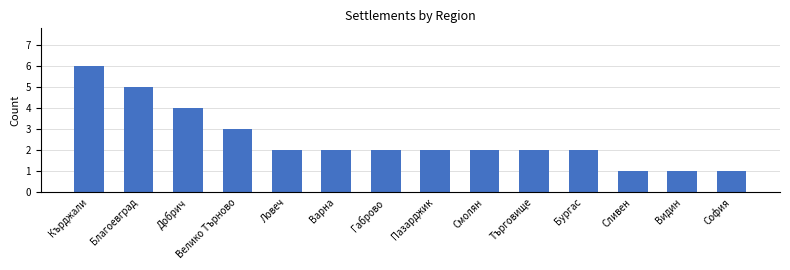

How many bars are there in total?

14